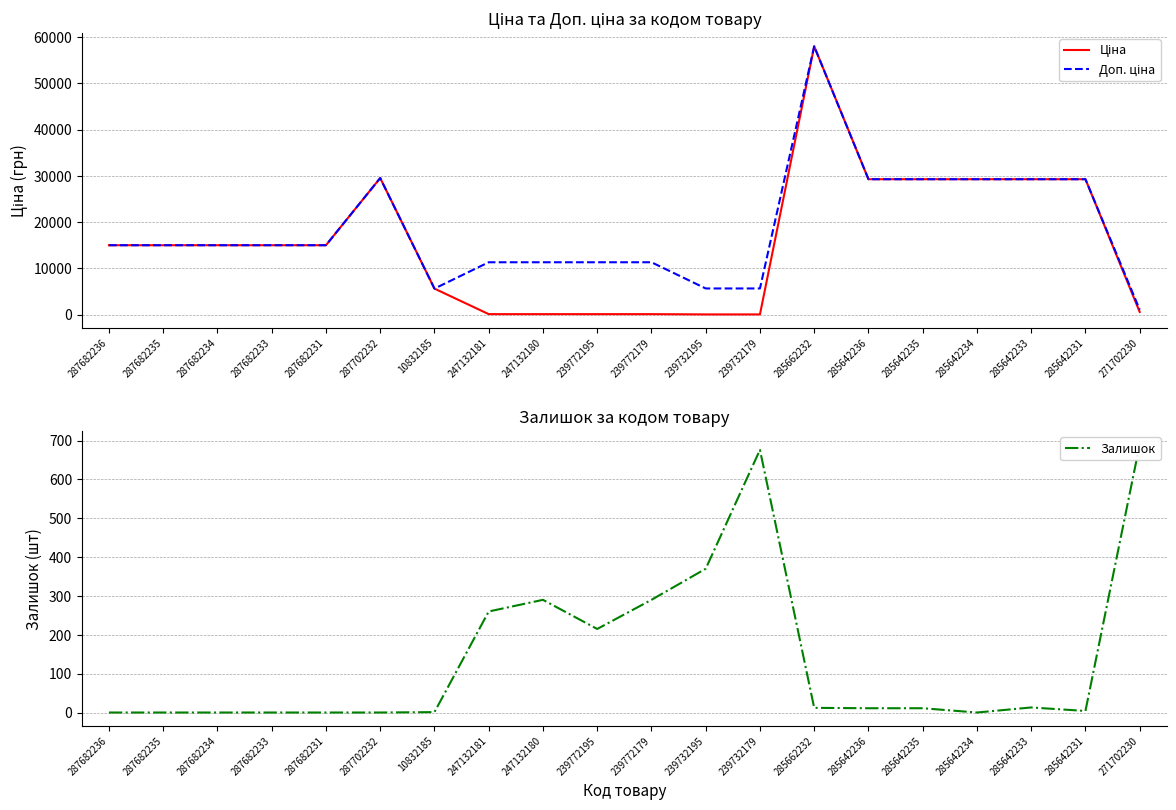

The Ціна series shows 3915.9 at 287682235. True or false?

False